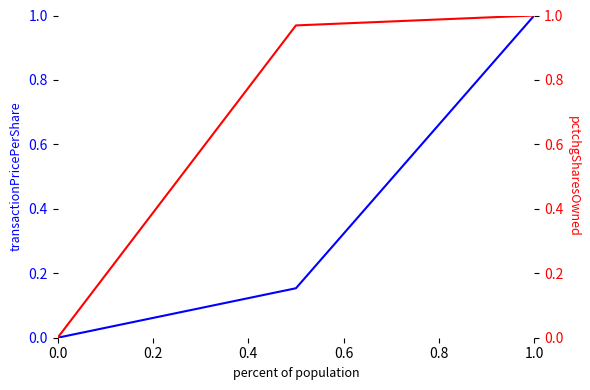

What is the difference between the maximum and minimum values in the pctchgSharesOwned series?

1.0